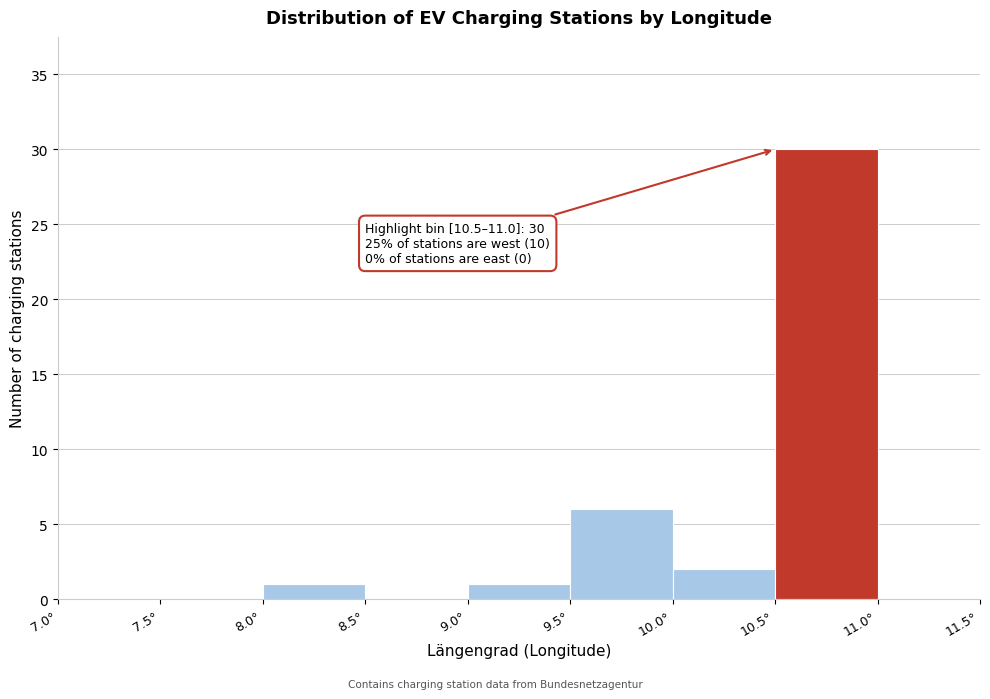

Over which range of the x-axis is the bar tallest?

10.5 to 11.0